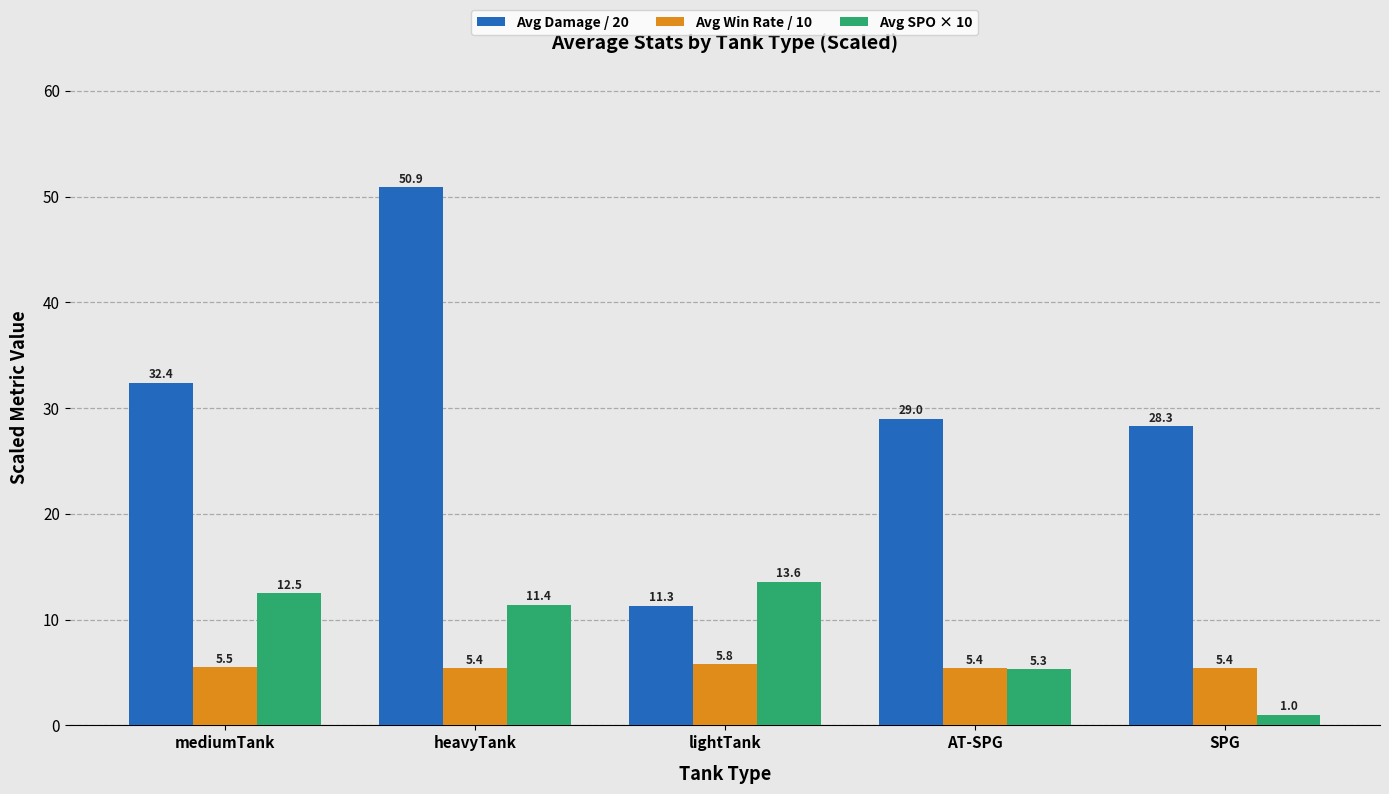

What is the approximate value of Avg SPO × 10 at AT-SPG?

5.3